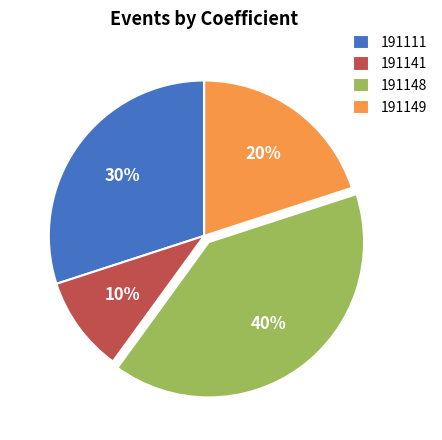

True or false: 191141 accounts for 1% of the total.

False